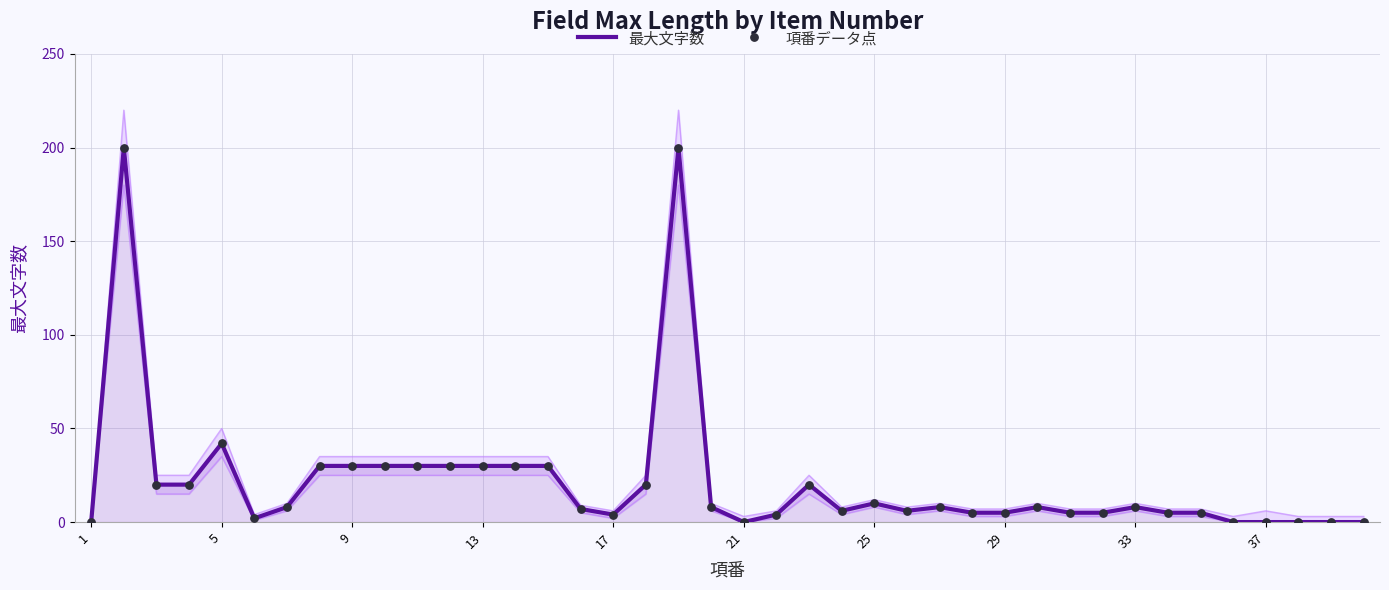

Where is 最大文字数 nearest to the value 100?

5